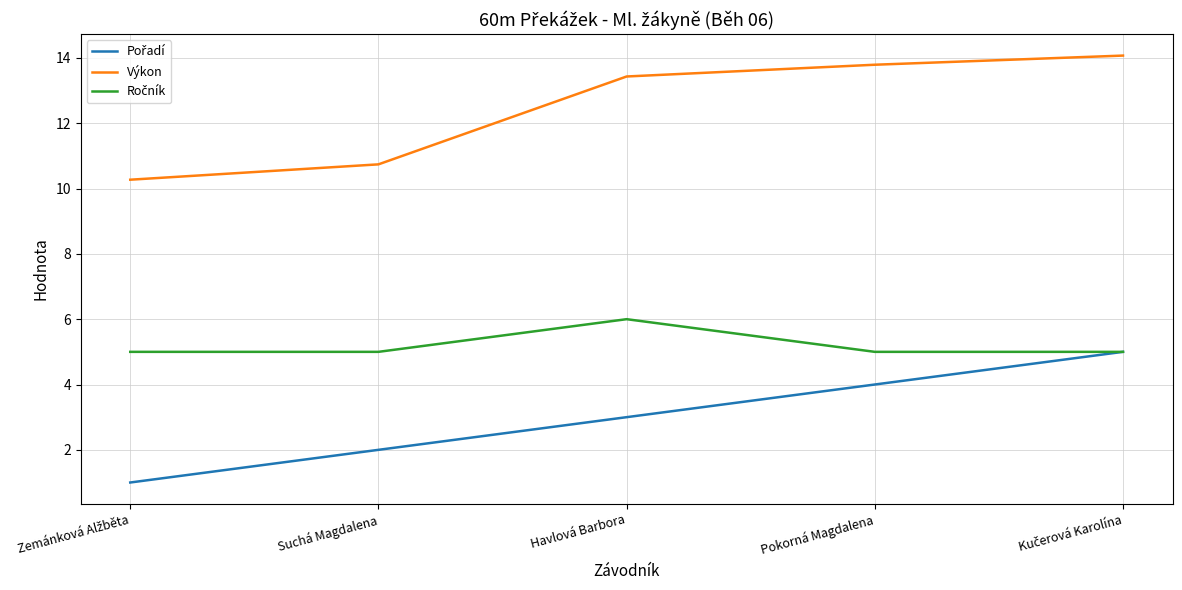

Which series has the largest total across all categories?

Výkon